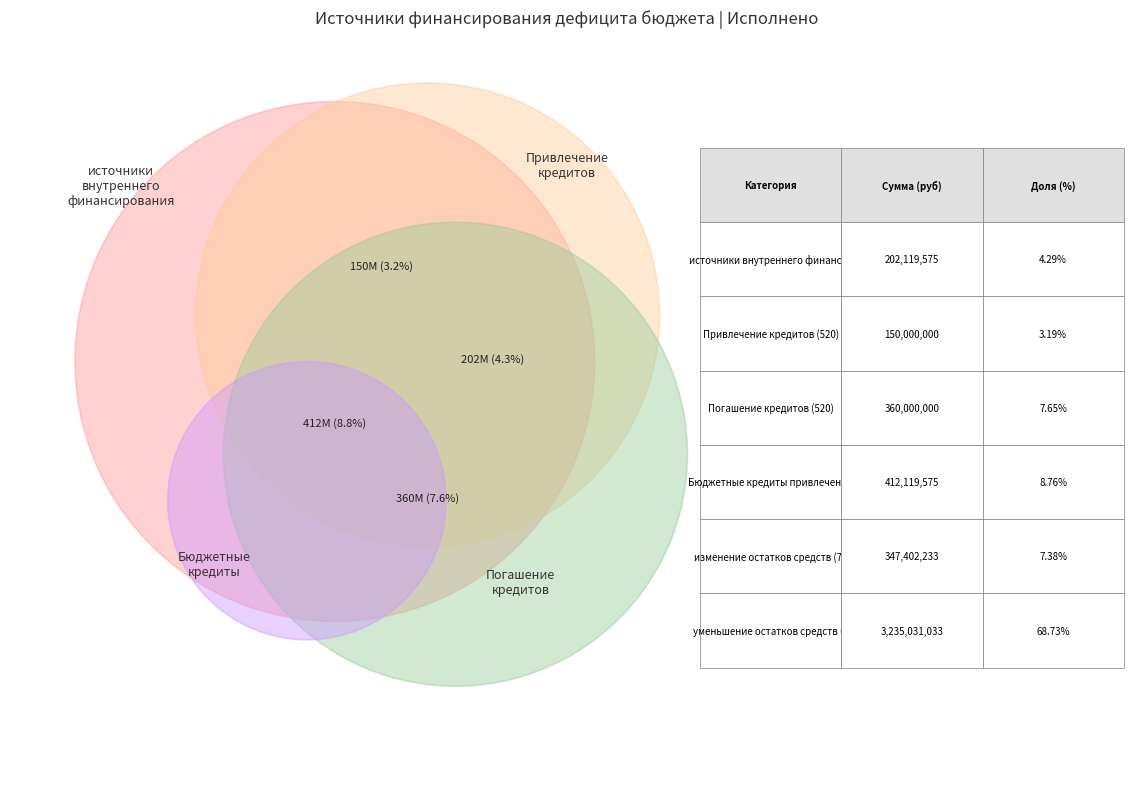

What percentage do Бюджетные кредиты привлечение and источники внутреннего финансирования together represent?

13.1%